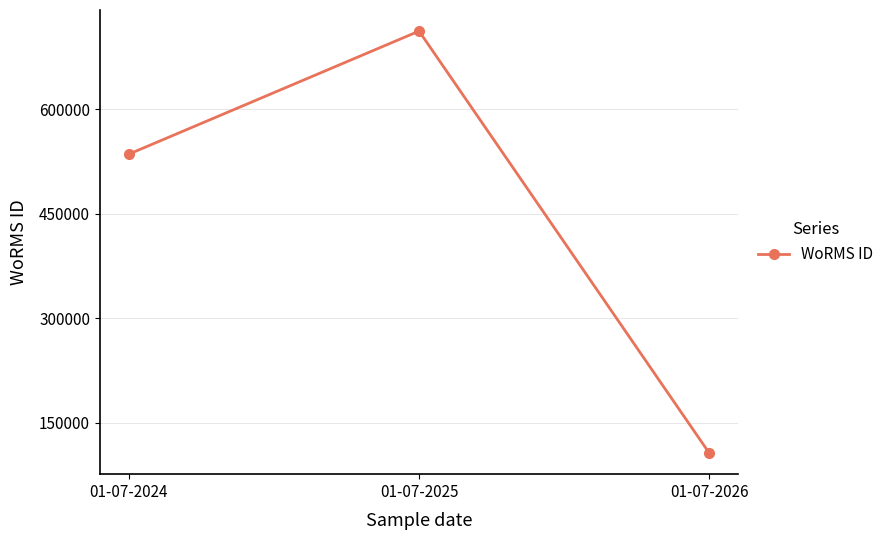

Is it true that the value at 01-07-2024 is 699748?

False